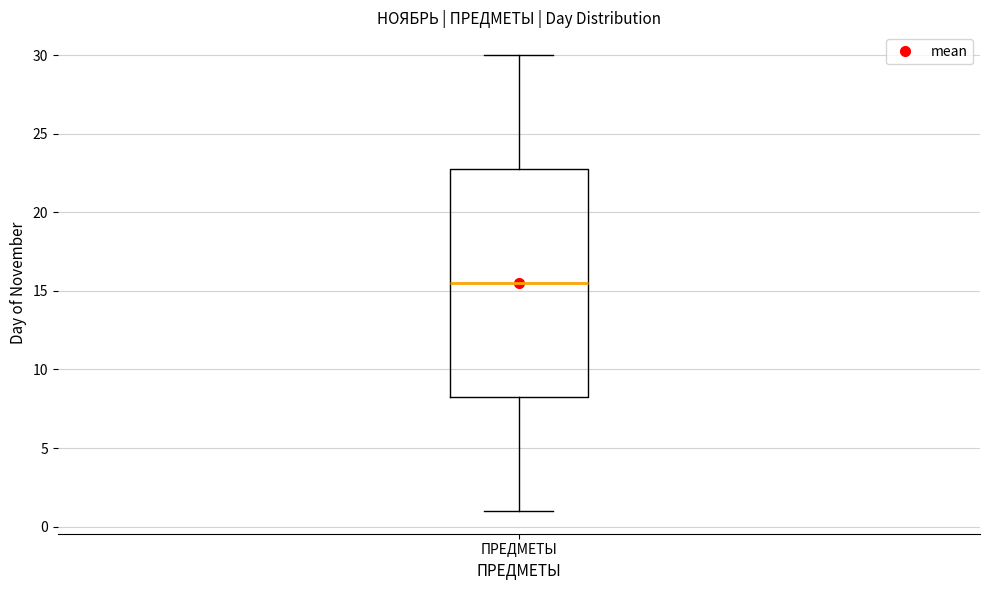

Transcribe this box plot: give where the median line is, the range the box spans, and where the two whiskers end, as read against the y-axis. The values are not printed on the chart, so give them approximately, as read against the axis.

median 15.5, box 8.5 to 23.0, whiskers 1.0 to 30.0